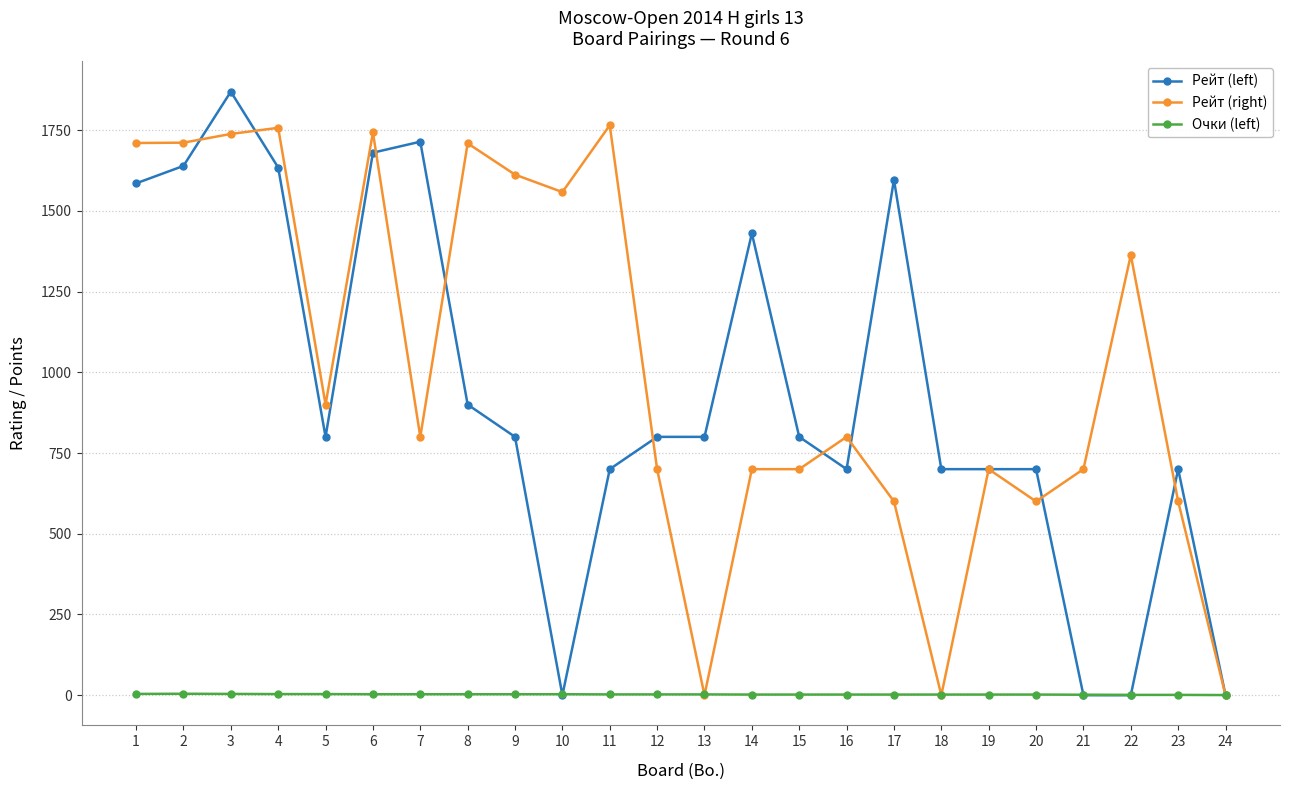

Between which two adjacent categories do Рейт (right) and Очки (left) first intersect?

12 and 13